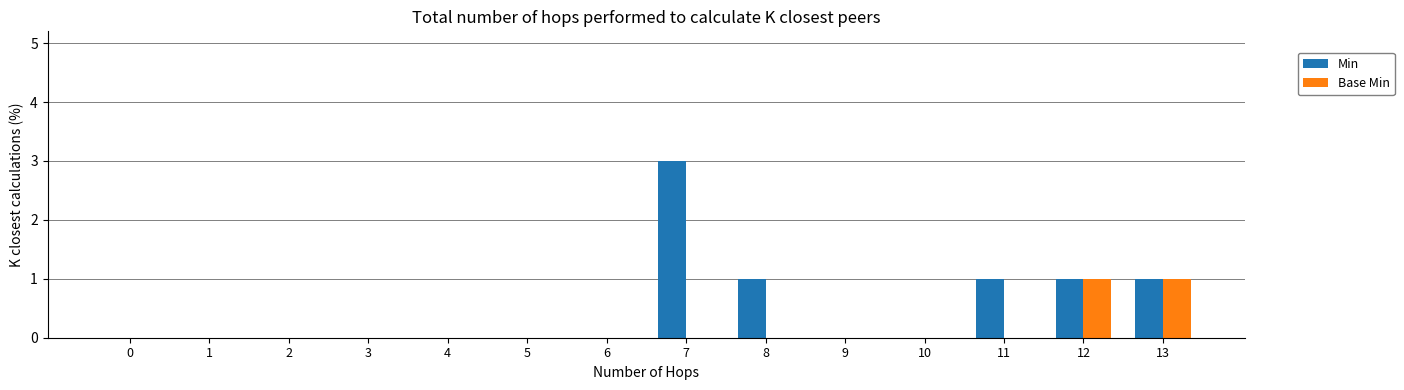

Which series has the largest total across all categories?

Min